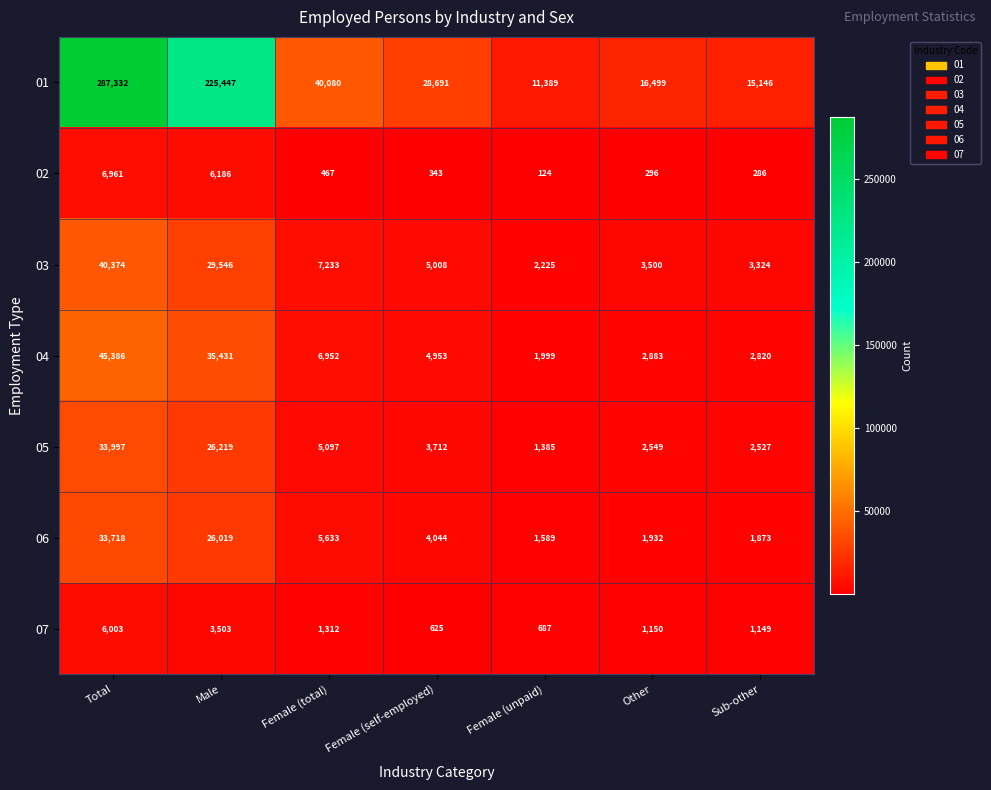

What is the total value across all series at Male?

352351